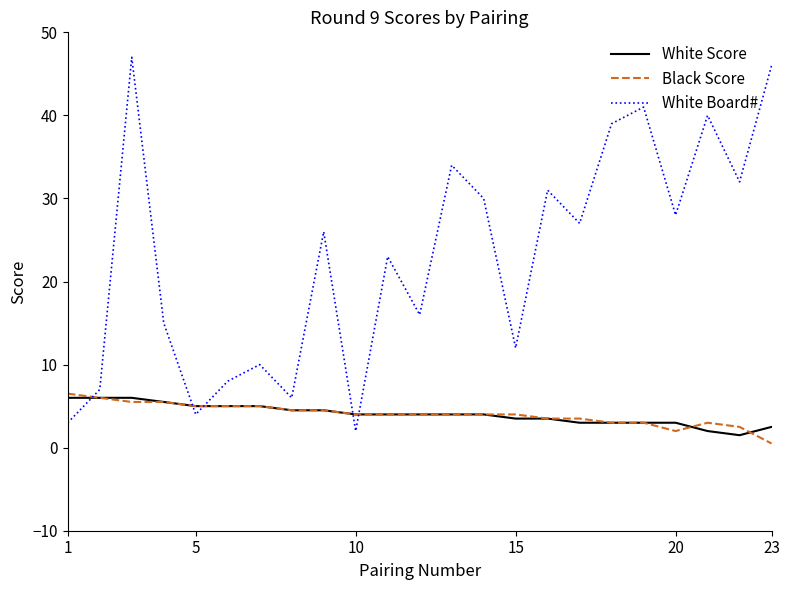

What is the maximum value for White Board#?

47.0